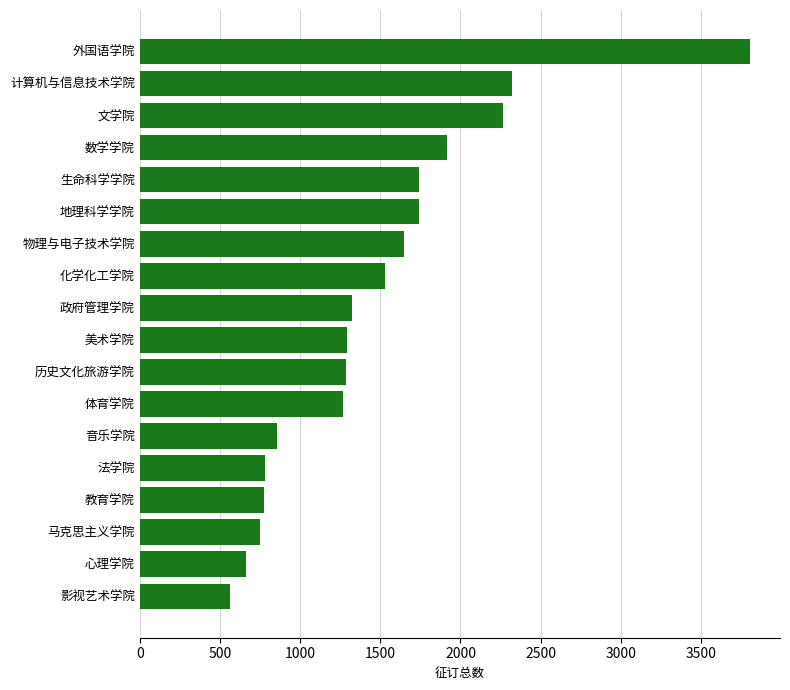

What is the average value?

1473